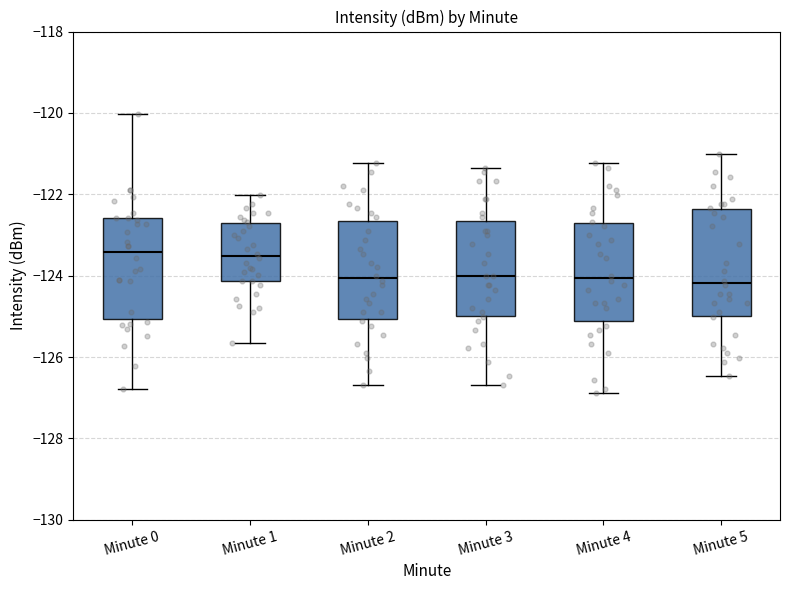

Where does the lower whisker of the box for Minute 4 end on the y-axis? The values are not printed on the chart, so give them approximately, as read against the axis.

-126.8